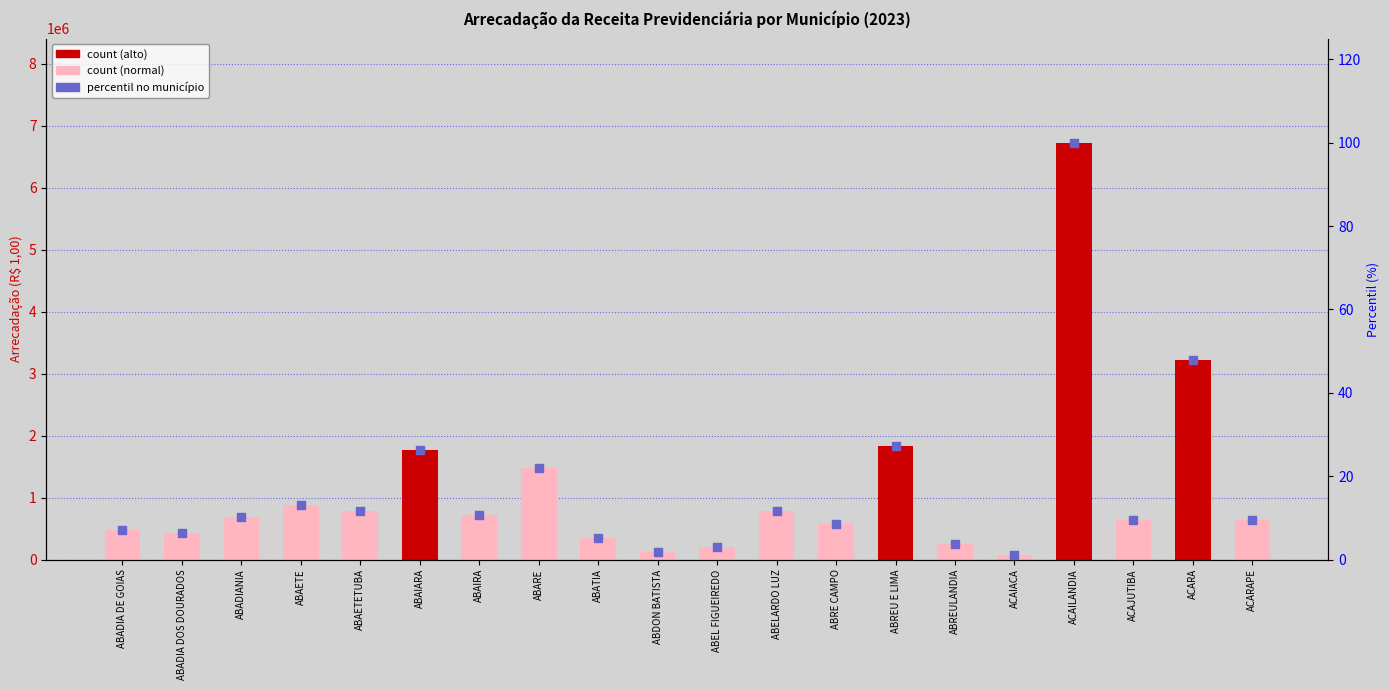

At how many categories does at least one series exceed 2323606?

2